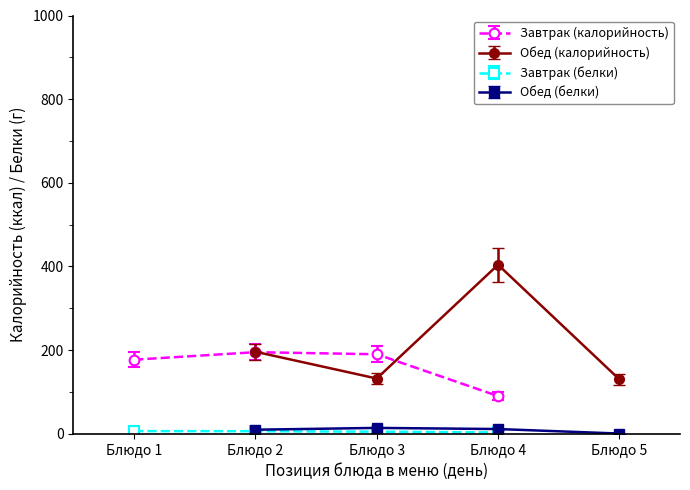

How many interior local peaks (higher than both neighbors) does the data have?

1